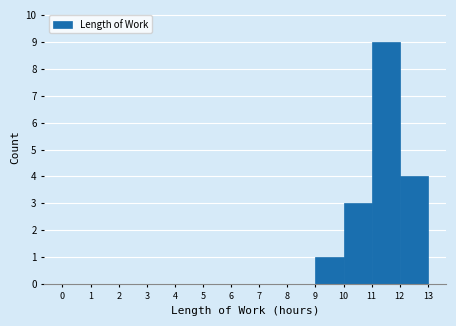

Which range on the x-axis has the tallest bar?

11 to 12